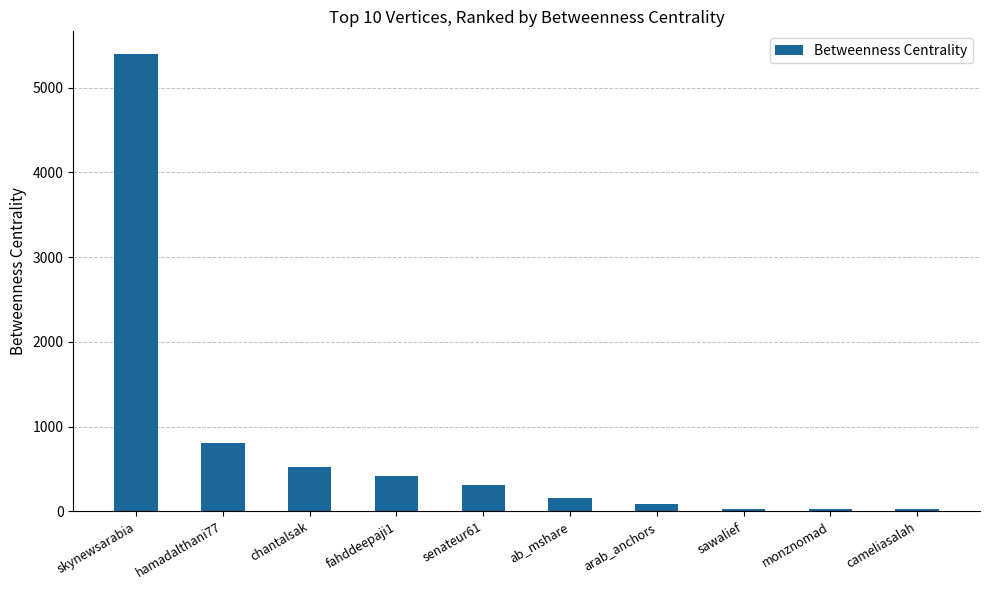

What is the change in value from skynewsarabia to cameliasalah?

-5365